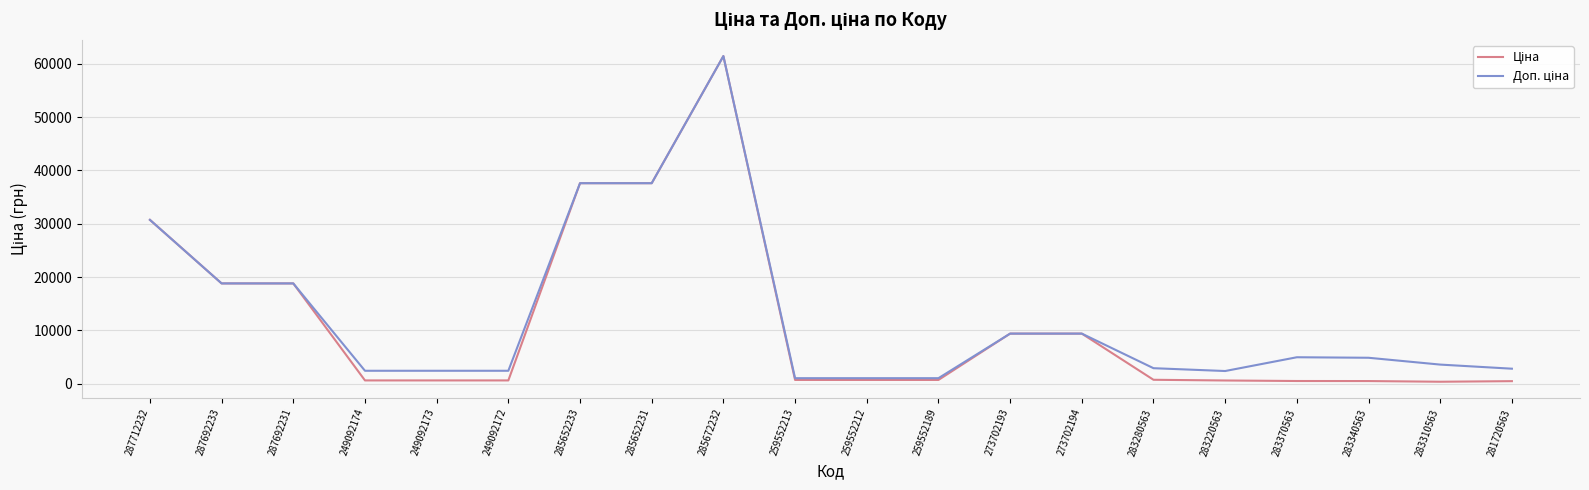

What is the maximum value shown in the chart?

61434.3